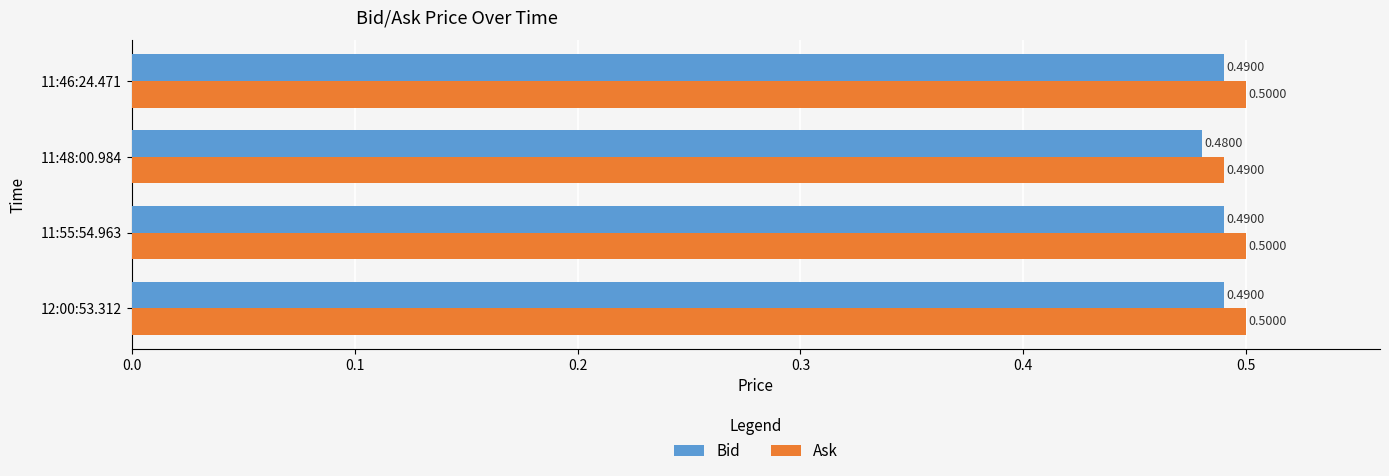

What is the sum of all Ask values?

2.0